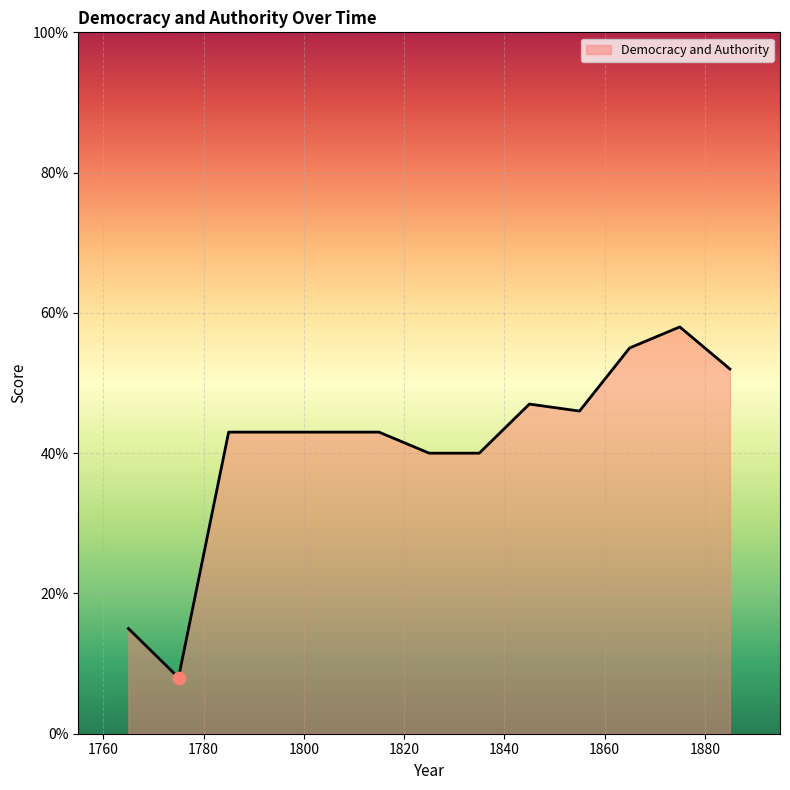

What is the difference between the maximum and minimum values?

50